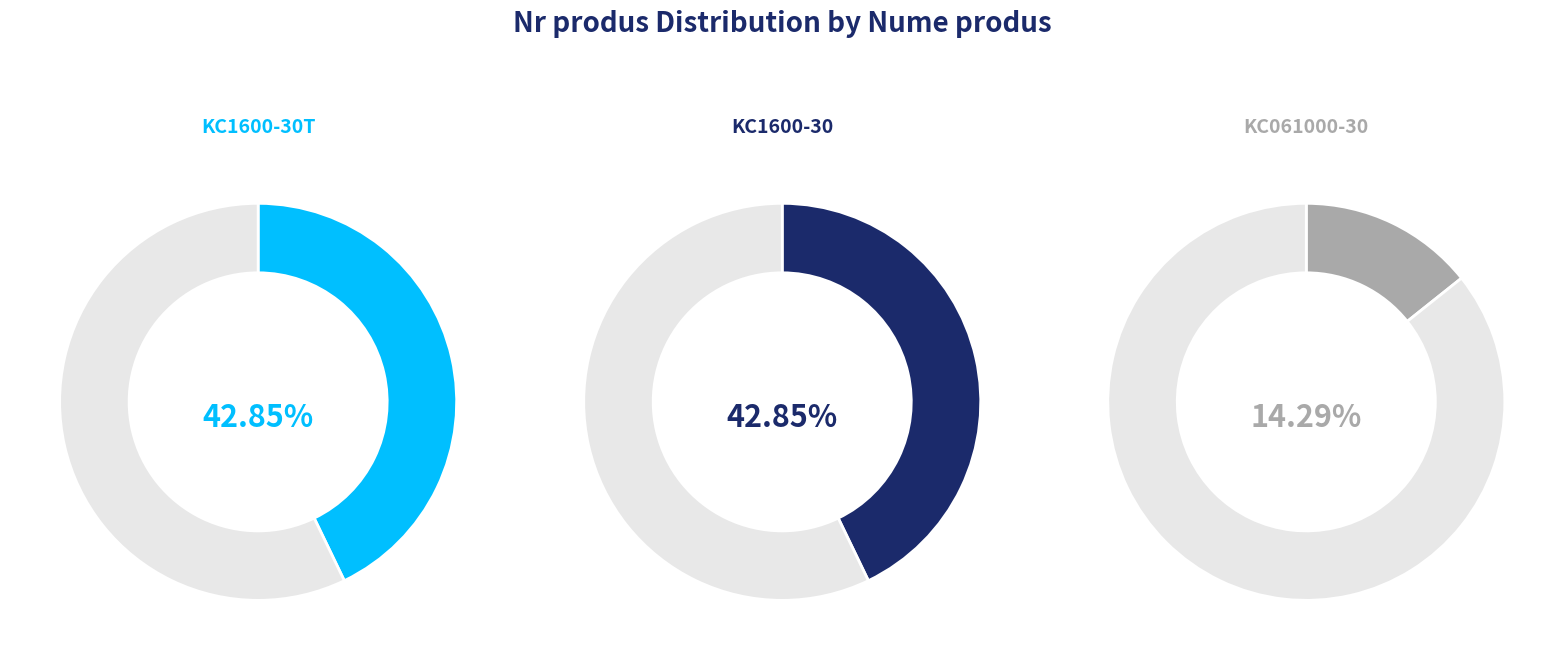

To the nearest percent, what portion does KC061000-30 represent?

14%